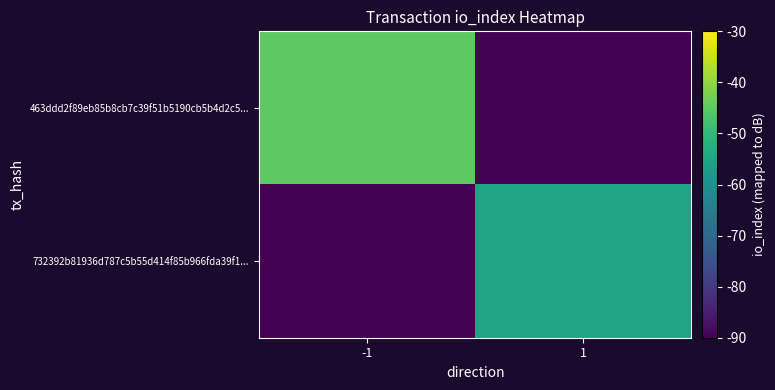

Which series has the largest total across all categories?

463ddd2f89eb85b8cb7c39f51b5190cb5b4d2c5...